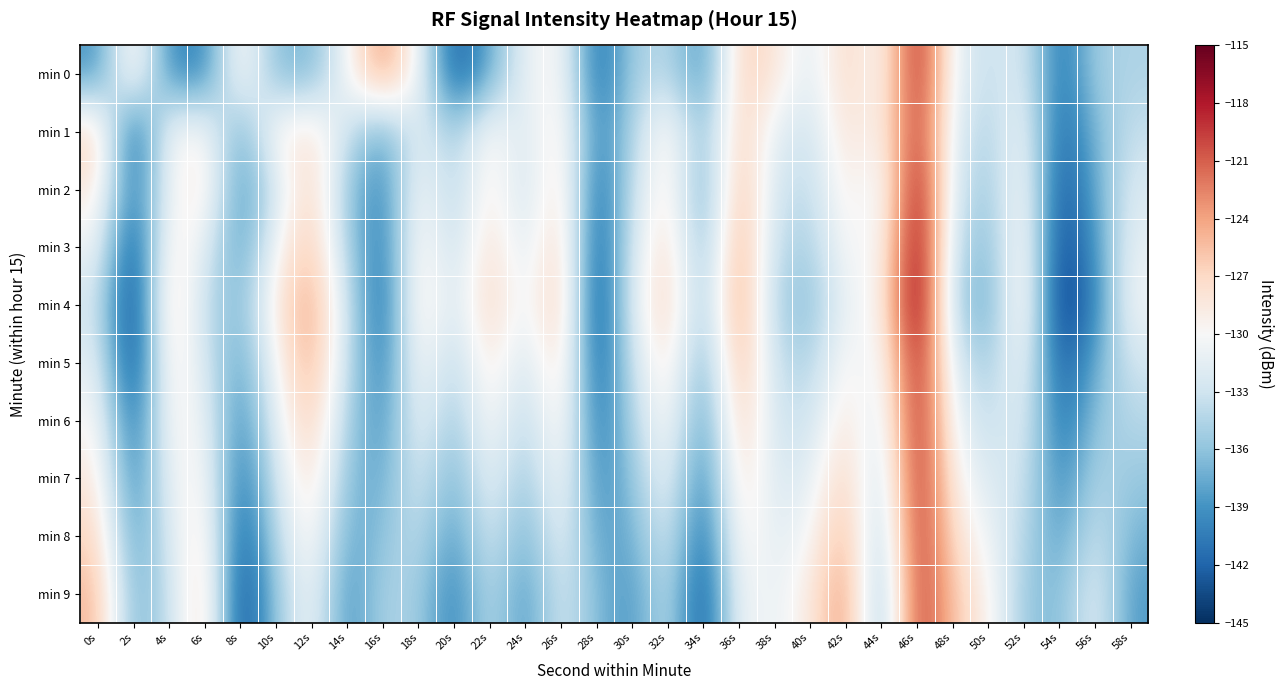

Reading right to left, extract all data points from this chart.

min 0: 58s=-134.6	56s=-135.1	54s=-141.4	52s=-131.8	50s=-133.8	48s=-130.8	46s=-117.5	44s=-130.6	42s=-126.6	40s=-132.1	38s=-128.0	36s=-126.3	34s=-139.4	32s=-133.9	30s=-135.1	28s=-141.8	26s=-129.3	24s=-131.0	22s=-137.7	20s=-142.8	18s=-130.5	16s=-123.0	14s=-130.2	12s=-137.0	10s=-136.5	8s=-128.7	6s=-140.1	4s=-139.5	2s=-127.8	0s=-139.1
min 1: 58s=-133.4	56s=-136.8	54s=-142.2	52s=-130.1	50s=-134.9	48s=-131.7	46s=-118.3	44s=-129.9	42s=-127.6	40s=-133.2	38s=-131.4	36s=-126.0	34s=-136.8	32s=-128.3	30s=-134.7	28s=-140.2	26s=-127.9	24s=-132.6	22s=-129.1	20s=-135.4	18s=-131.3	16s=-138.1	14s=-133.1	12s=-127.6	10s=-129.0	8s=-137.9	6s=-129.4	4s=-129.9	2s=-143.1	0s=-126.2
min 2: 58s=-132.1	56s=-137.8	54s=-143.4	52s=-129.1	50s=-135.8	48s=-132.4	46s=-116.1	44s=-131.8	42s=-128.4	40s=-134.1	38s=-132.8	36s=-124.6	34s=-138.2	32s=-127.9	30s=-133.6	28s=-142.1	26s=-126.8	24s=-133.4	22s=-128.2	20s=-134.9	18s=-129.6	16s=-140.2	14s=-135.8	12s=-126.1	10s=-132.7	8s=-139.4	6s=-127.9	4s=-130.6	2s=-141.2	0s=-128.3
min 3: 58s=-131.1	56s=-138.8	54s=-144.4	52s=-128.1	50s=-136.8	48s=-133.4	46s=-115.1	44s=-130.8	42s=-129.4	40s=-135.1	38s=-133.8	36s=-123.5	34s=-137.1	32s=-126.8	30s=-132.4	28s=-143.1	26s=-125.8	24s=-132.4	22s=-127.1	20s=-133.8	18s=-128.4	16s=-141.1	14s=-134.8	12s=-125.5	10s=-130.1	8s=-138.8	6s=-131.4	4s=-128.1	2s=-143.9	0s=-130.6
min 4: 58s=-130.2	56s=-139.9	54s=-145.6	52s=-127.3	50s=-137.9	48s=-134.6	46s=-114.3	44s=-129.9	42s=-130.6	40s=-136.3	38s=-134.9	36s=-122.6	34s=-136.3	32s=-126.0	30s=-131.6	28s=-144.3	26s=-125.0	24s=-131.6	22s=-126.3	20s=-133.0	18s=-127.7	16s=-142.3	14s=-133.0	12s=-123.7	10s=-128.3	8s=-137.0	6s=-133.7	4s=-126.3	2s=-145.1	0s=-132.8
min 5: 58s=-132.8	56s=-137.5	54s=-143.1	52s=-129.8	50s=-135.5	48s=-132.2	46s=-116.8	44s=-131.5	42s=-129.2	40s=-134.8	38s=-133.5	36s=-124.2	34s=-137.8	32s=-127.5	30s=-133.2	28s=-142.8	26s=-126.5	24s=-133.2	22s=-127.9	20s=-134.5	18s=-129.2	16s=-140.9	14s=-133.5	12s=-124.2	10s=-129.9	8s=-138.6	6s=-132.2	4s=-127.9	2s=-144.6	0s=-131.2
min 6: 58s=-134.2	56s=-135.9	54s=-141.6	52s=-131.2	50s=-133.9	48s=-130.6	46s=-117.3	44s=-132.9	42s=-127.6	40s=-133.3	38s=-132.9	36s=-125.6	34s=-139.3	32s=-128.9	30s=-134.6	28s=-141.3	26s=-128.0	24s=-134.6	22s=-129.3	20s=-136.0	18s=-130.6	16s=-139.3	14s=-135.0	12s=-125.7	10s=-131.3	8s=-140.0	6s=-130.7	4s=-129.3	2s=-142.0	0s=-129.7
min 7: 58s=-135.7	56s=-134.4	54s=-140.0	52s=-132.7	50s=-132.4	48s=-129.0	46s=-117.7	44s=-134.4	42s=-126.0	40s=-131.7	38s=-132.4	36s=-127.1	34s=-140.7	32s=-130.4	30s=-136.1	28s=-139.7	26s=-129.4	24s=-136.1	22s=-130.8	20s=-137.4	18s=-132.1	16s=-137.8	14s=-136.4	12s=-127.1	10s=-132.8	8s=-141.4	6s=-129.1	4s=-130.8	2s=-140.4	0s=-128.1
min 8: 58s=-137.1	56s=-132.8	54s=-138.5	52s=-134.1	50s=-130.8	48s=-127.5	46s=-118.2	44s=-135.8	42s=-124.5	40s=-130.2	38s=-131.8	36s=-128.5	34s=-142.2	32s=-131.8	30s=-137.5	28s=-138.2	26s=-130.8	24s=-137.5	22s=-132.2	20s=-138.9	18s=-133.5	16s=-136.2	14s=-137.9	12s=-128.5	10s=-134.2	8s=-142.9	6s=-127.5	4s=-132.2	2s=-138.9	0s=-126.6
min 9: 58s=-138.6	56s=-131.2	54s=-136.9	52s=-135.6	50s=-129.2	48s=-125.9	46s=-118.6	44s=-137.3	42s=-122.9	40s=-128.6	38s=-131.3	36s=-129.9	34s=-143.6	32s=-133.3	30s=-139.0	28s=-136.6	26s=-132.3	24s=-139.0	22s=-133.6	20s=-140.3	18s=-135.0	16s=-134.7	14s=-139.3	12s=-130.0	10s=-135.7	8s=-144.3	6s=-126.0	4s=-133.7	2s=-137.3	0s=-125.0